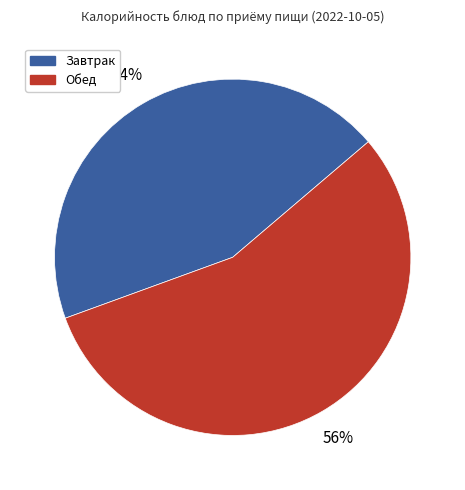

Which has a higher value, Завтрак or Обед?

Обед